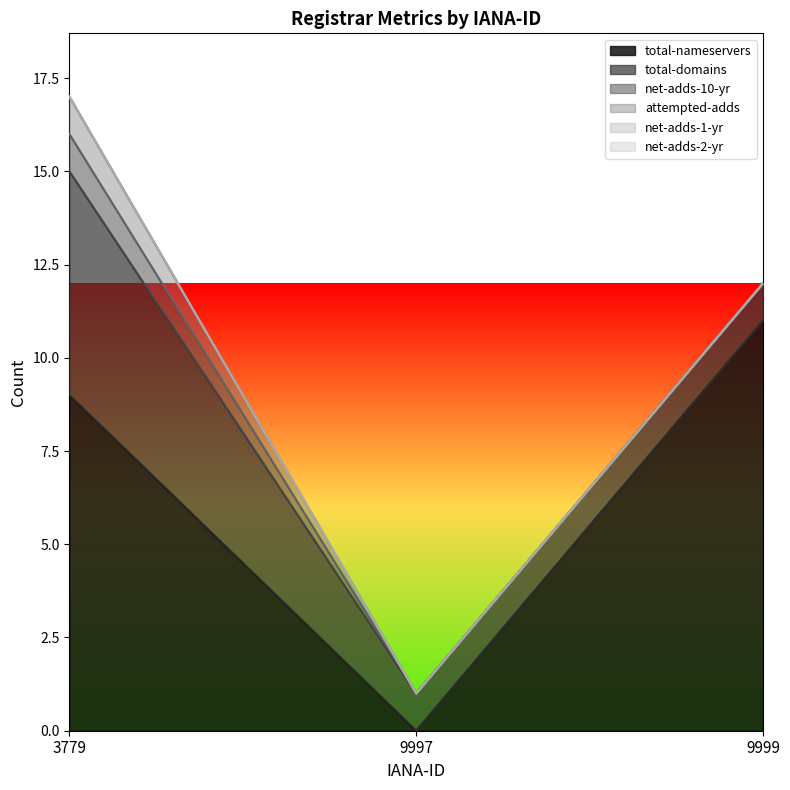

What are all the series names shown in the legend?

total-nameservers, total-domains, net-adds-10-yr, attempted-adds, net-adds-1-yr, net-adds-2-yr